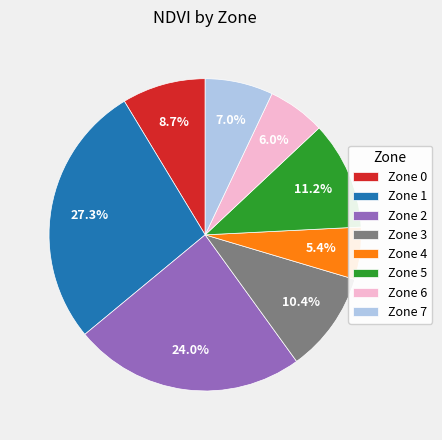

To the nearest percent, what percentage of the pie is Zone 4?

5%